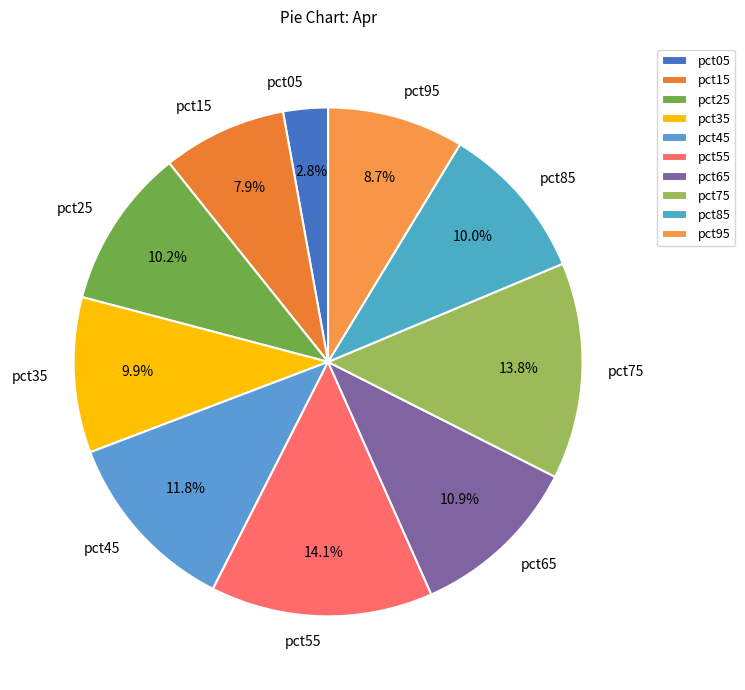

To the nearest percent, what portion does pct75 represent?

14%